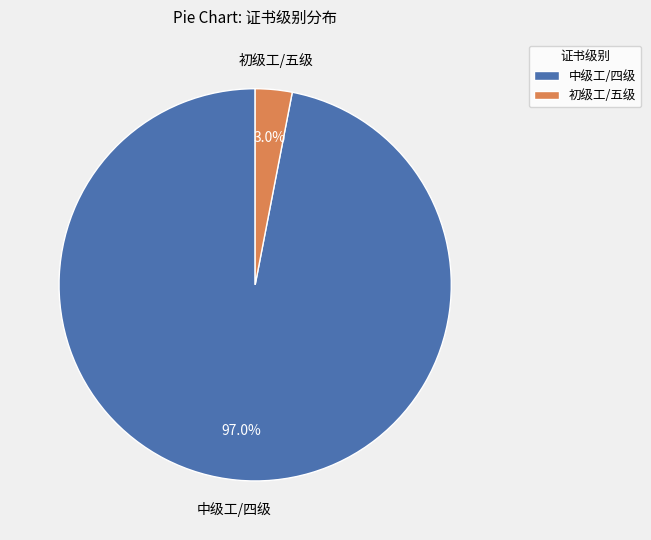

Which category has the smallest portion of the pie?

初级工/五级